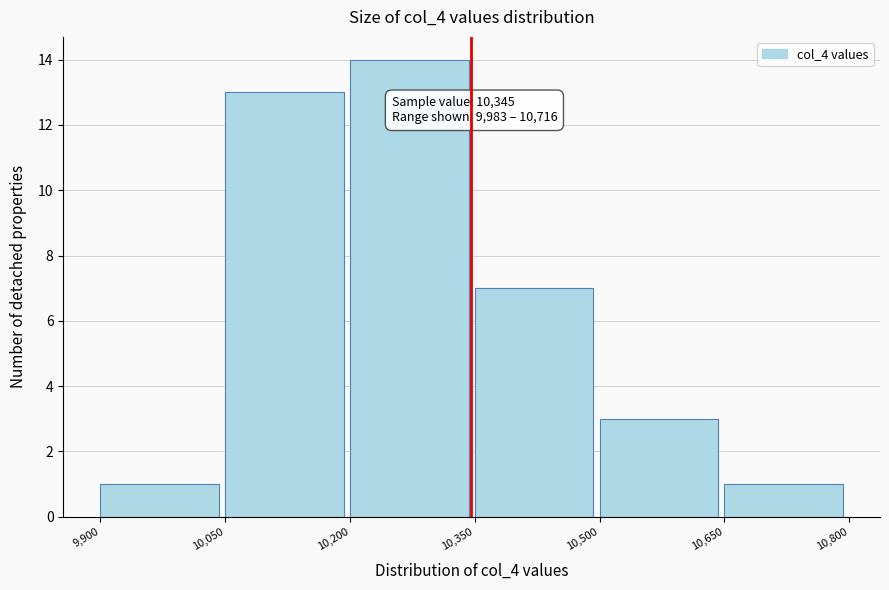

Over which range of the x-axis is the bar tallest?

10,200 to 10,350